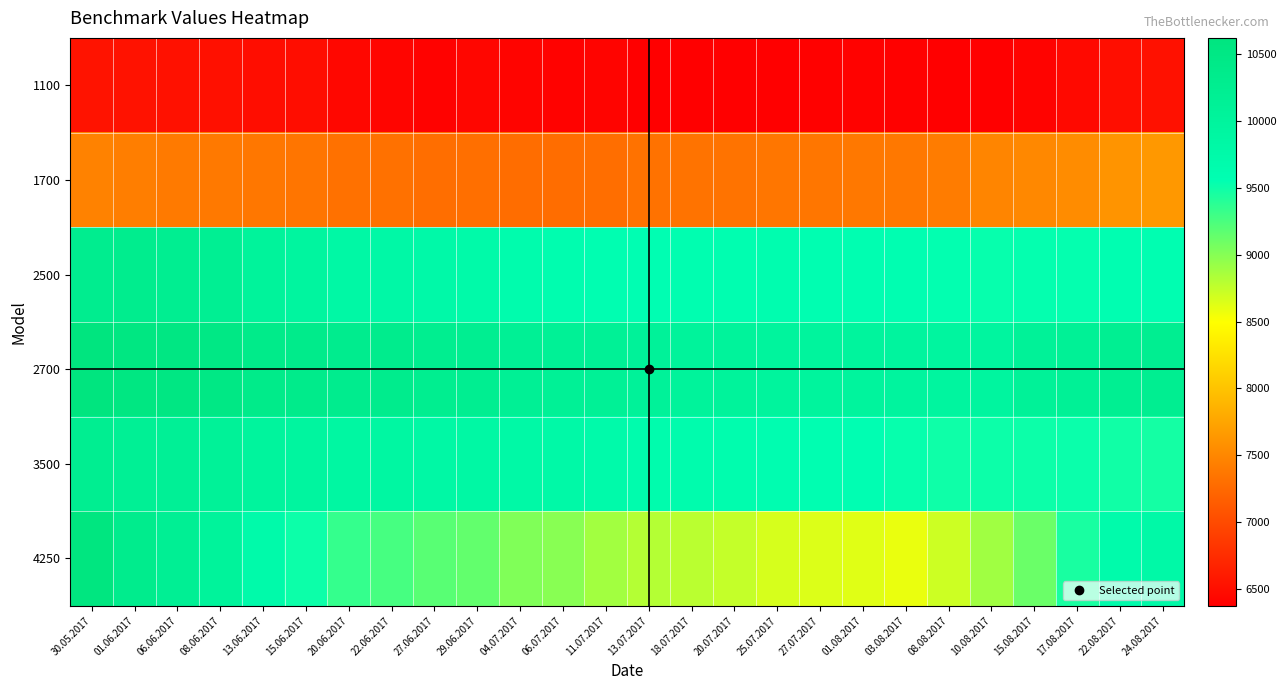

Reading left to right, transcribe all the data shown in this chart.

1100: 30.05.2017=6545	01.06.2017=6532	06.06.2017=6522	08.06.2017=6517	13.06.2017=6491	15.06.2017=6492	20.06.2017=6445	22.06.2017=6427	27.06.2017=6402	29.06.2017=6436	04.07.2017=6416	06.07.2017=6398	11.07.2017=6414	13.07.2017=6385	18.07.2017=6384	20.07.2017=6377	25.07.2017=6371	27.07.2017=6391	01.08.2017=6396	03.08.2017=6393	08.08.2017=6382	10.08.2017=6385	15.08.2017=6407	17.08.2017=6457	22.08.2017=6501	24.08.2017=6526
1700: 30.05.2017=7460	01.06.2017=7432	06.06.2017=7399	08.06.2017=7387	13.06.2017=7375	15.06.2017=7357	20.06.2017=7326	22.06.2017=7324	27.06.2017=7297	29.06.2017=7304	04.07.2017=7292	06.07.2017=7292	11.07.2017=7297	13.07.2017=7333	18.07.2017=7336	20.07.2017=7339	25.07.2017=7362	27.07.2017=7367	01.08.2017=7377	03.08.2017=7381	08.08.2017=7412	10.08.2017=7488	15.08.2017=7510	17.08.2017=7544	22.08.2017=7612	24.08.2017=7648
2500: 30.05.2017=10283	01.06.2017=10304	06.06.2017=10242	08.06.2017=10212	13.06.2017=10043	15.06.2017=9944	20.06.2017=9833	22.06.2017=9813	27.06.2017=9774	29.06.2017=9740	04.07.2017=9654	06.07.2017=9617	11.07.2017=9570	13.07.2017=9569	18.07.2017=9601	20.07.2017=9596	25.07.2017=9611	27.07.2017=9585	01.08.2017=9582	03.08.2017=9576	08.08.2017=9547	10.08.2017=9533	15.08.2017=9536	17.08.2017=9540	22.08.2017=9576	24.08.2017=9587
2700: 30.05.2017=10624	01.06.2017=10556	06.06.2017=10537	08.06.2017=10502	13.06.2017=10388	15.06.2017=10378	20.06.2017=10312	22.06.2017=10333	27.06.2017=10259	29.06.2017=10249	04.07.2017=10155	06.07.2017=10141	11.07.2017=10134	13.07.2017=10084	18.07.2017=10047	20.07.2017=10030	25.07.2017=9987	27.07.2017=9993	01.08.2017=9988	03.08.2017=9979	08.08.2017=9951	10.08.2017=9961	15.08.2017=10100	17.08.2017=10137	22.08.2017=10225	24.08.2017=10249
3500: 30.05.2017=10256	01.06.2017=10170	06.06.2017=10143	08.06.2017=10095	13.06.2017=10009	15.06.2017=9954	20.06.2017=9885	22.06.2017=9887	27.06.2017=9841	29.06.2017=9848	04.07.2017=9808	06.07.2017=9789	11.07.2017=9728	13.07.2017=9671	18.07.2017=9658	20.07.2017=9638	25.07.2017=9606	27.07.2017=9581	01.08.2017=9561	03.08.2017=9535	08.08.2017=9502	10.08.2017=9504	15.08.2017=9504	17.08.2017=9513	22.08.2017=9492	24.08.2017=9471
4250: 30.05.2017=10592	01.06.2017=10330	06.06.2017=10189	08.06.2017=10048	13.06.2017=9731	15.06.2017=9506	20.06.2017=9342	22.06.2017=9267	27.06.2017=9190	29.06.2017=9149	04.07.2017=9021	06.07.2017=8988	11.07.2017=8887	13.07.2017=8811	18.07.2017=8786	20.07.2017=8745	25.07.2017=8670	27.07.2017=8646	01.08.2017=8630	03.08.2017=8586	08.08.2017=8712	10.08.2017=8896	15.08.2017=9113	17.08.2017=9457	22.08.2017=9710	24.08.2017=9788